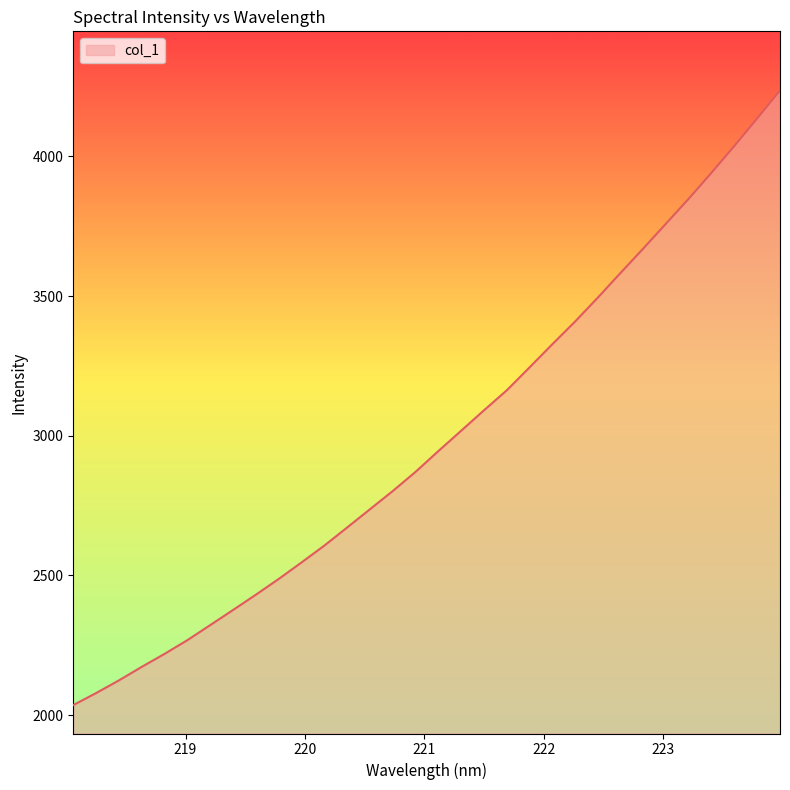

What is the maximum value shown in the chart?

4235.5